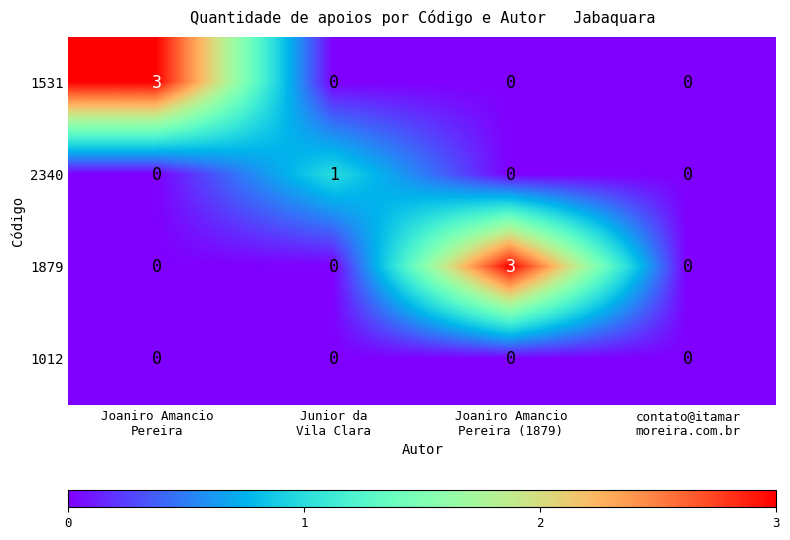

What is the greatest value displayed?

3